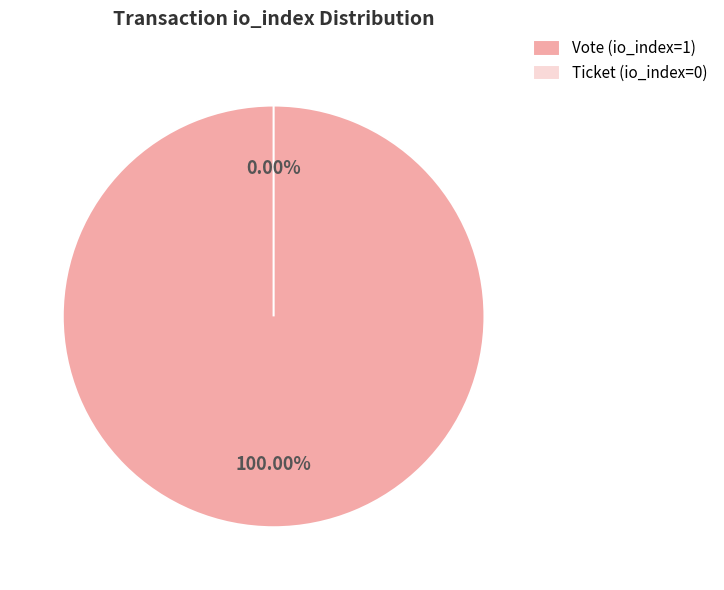

To the nearest percent, what is the difference between the largest and smallest slice percentages?

100%